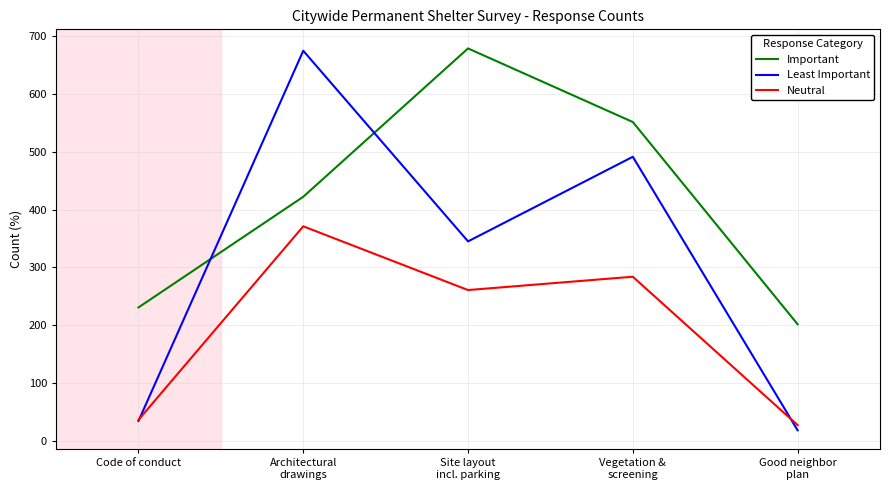

Reading right to left, extract all data points from this chart.

Important: 202	551	678	422	231
Least Important: 19	491	345	674	35
Neutral: 28	284	261	371	37